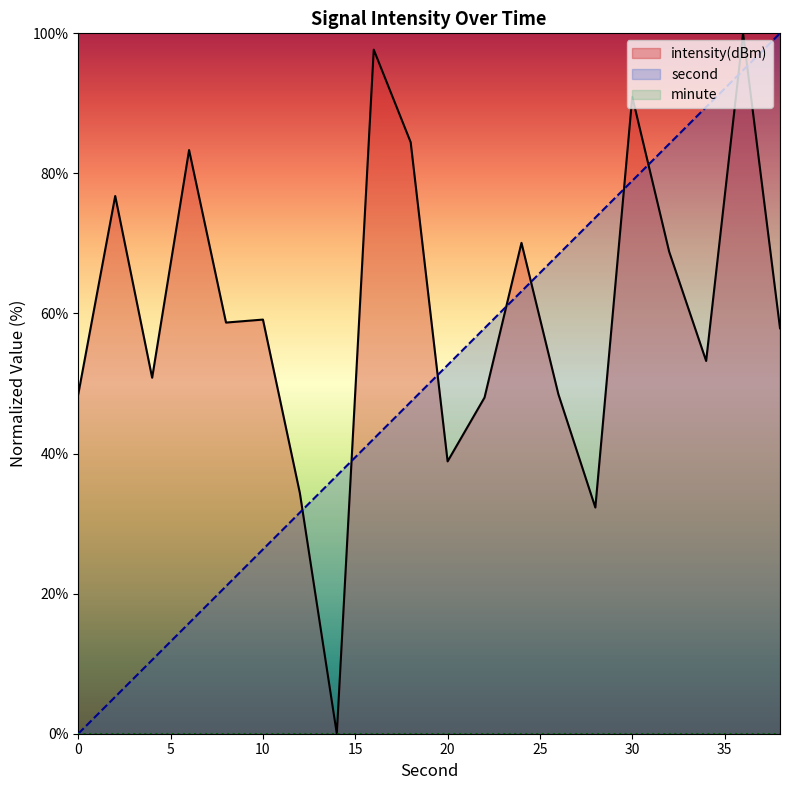

Rank the series by their maximum value, from highest to lowest.

intensity(dBm), second